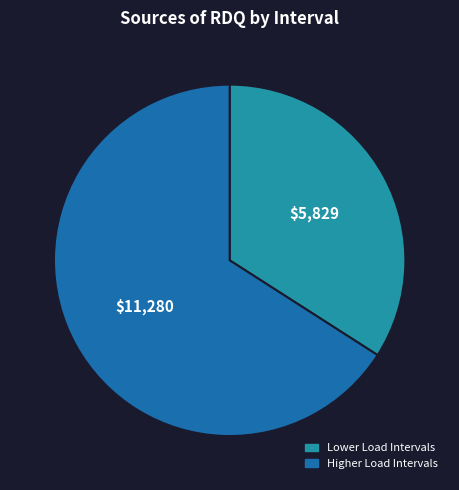

Does any single category account for the majority?

Yes